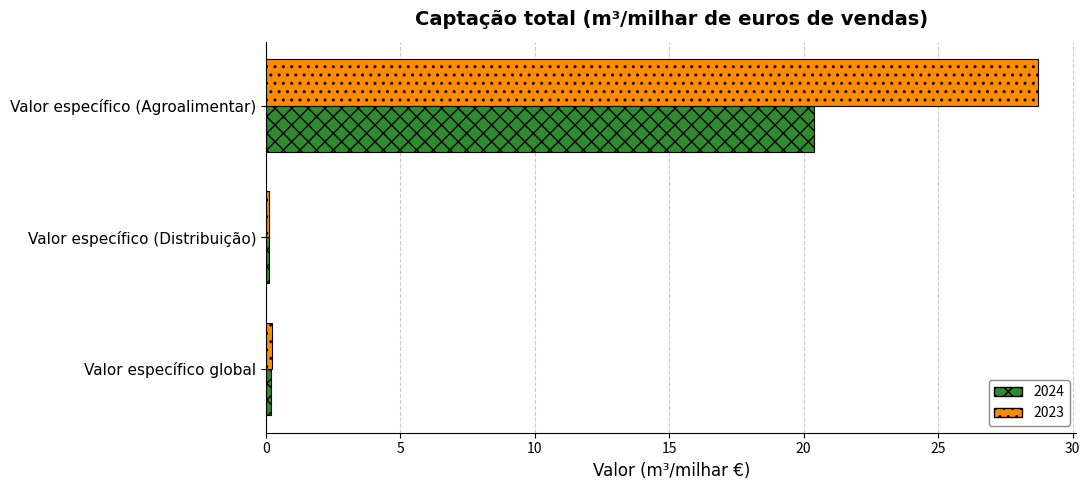

At which category is the sum across all series the highest?

Valor específico (Agroalimentar)